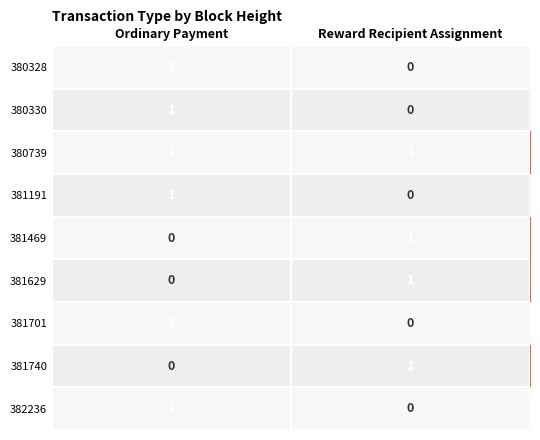

Which category has the highest value across all series?

Ordinary Payment